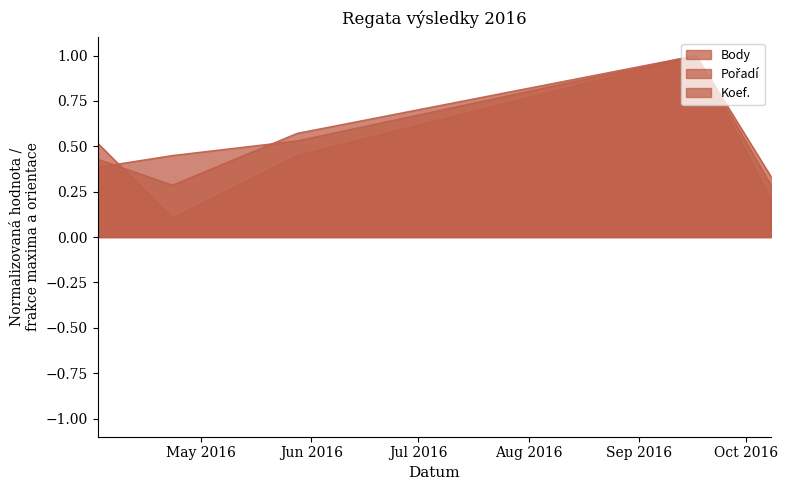

Which series has the largest range (max minus min)?

Pořadí